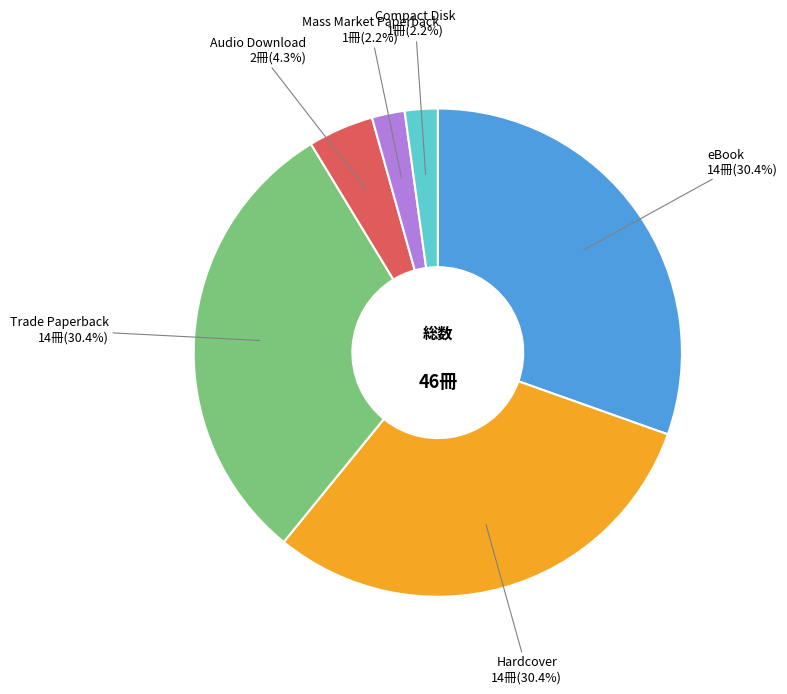

Is there a majority slice in this chart?

No